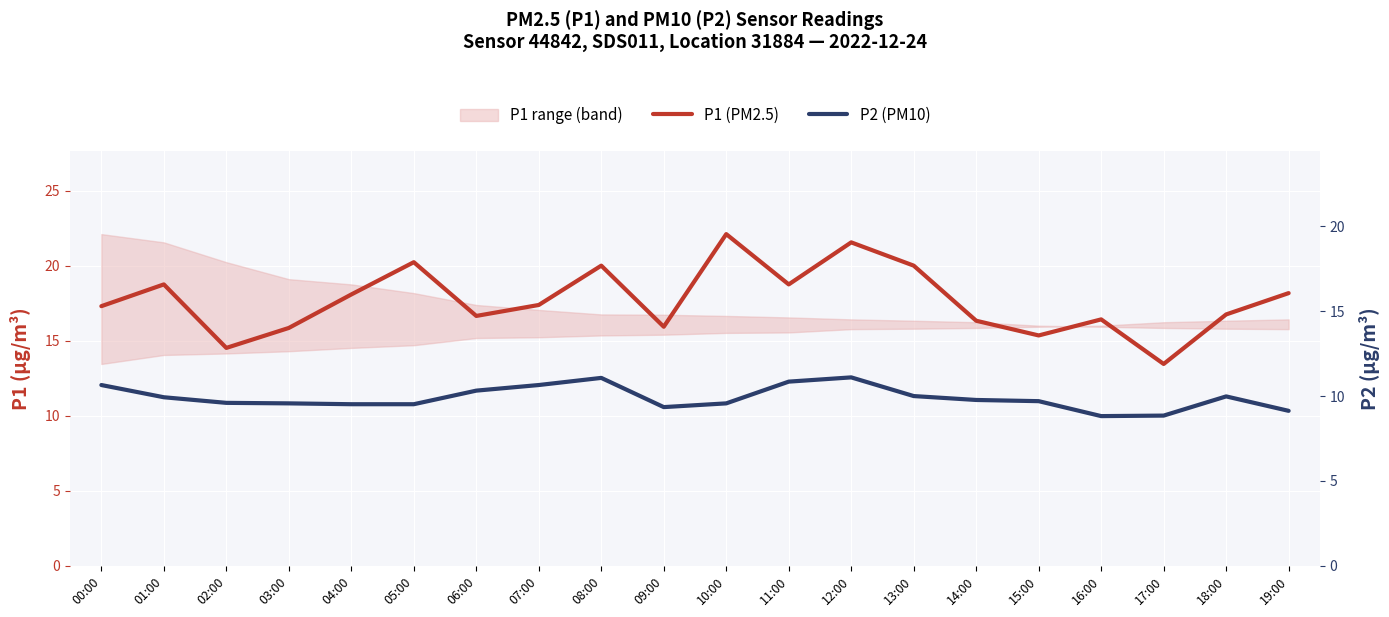

How many lines are shown in the chart?

2